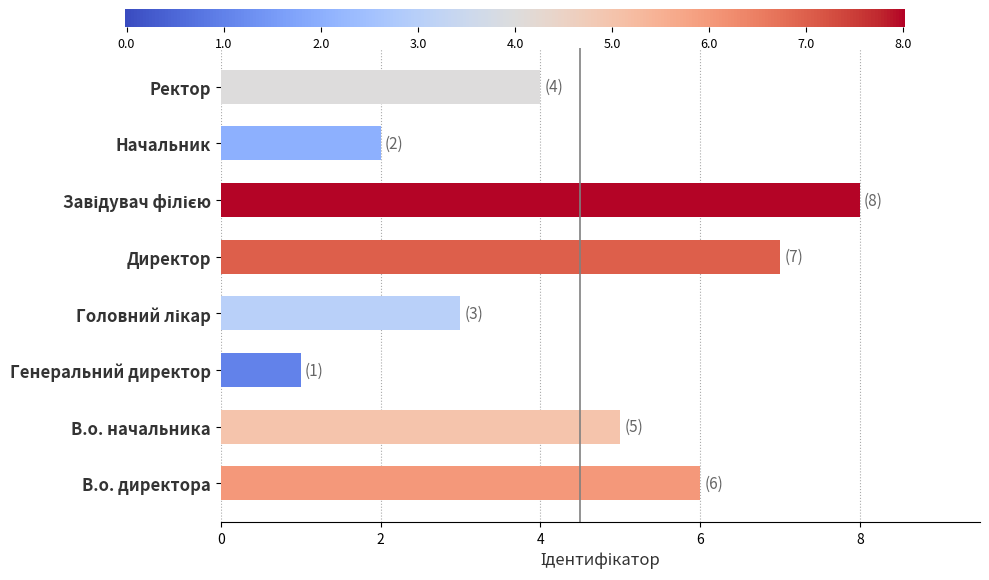

What is the change in value from Генеральний директор to Ректор?

+3